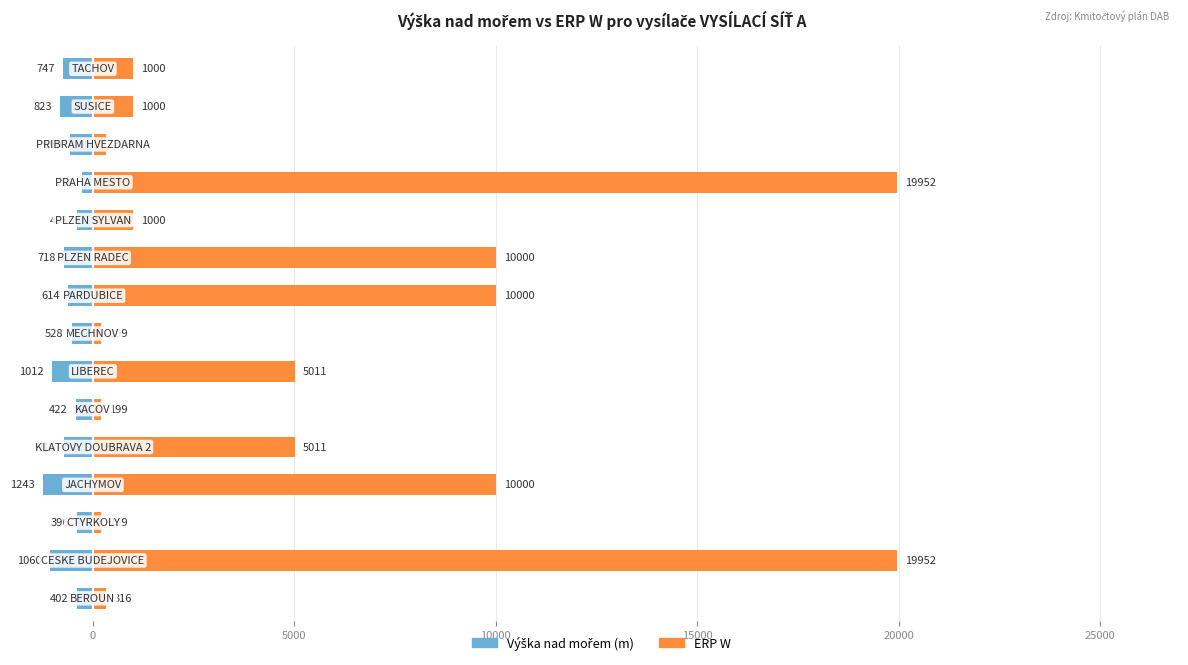

At 11, list the series in order from largest to smallest.

ERP W, Výška nad mořem